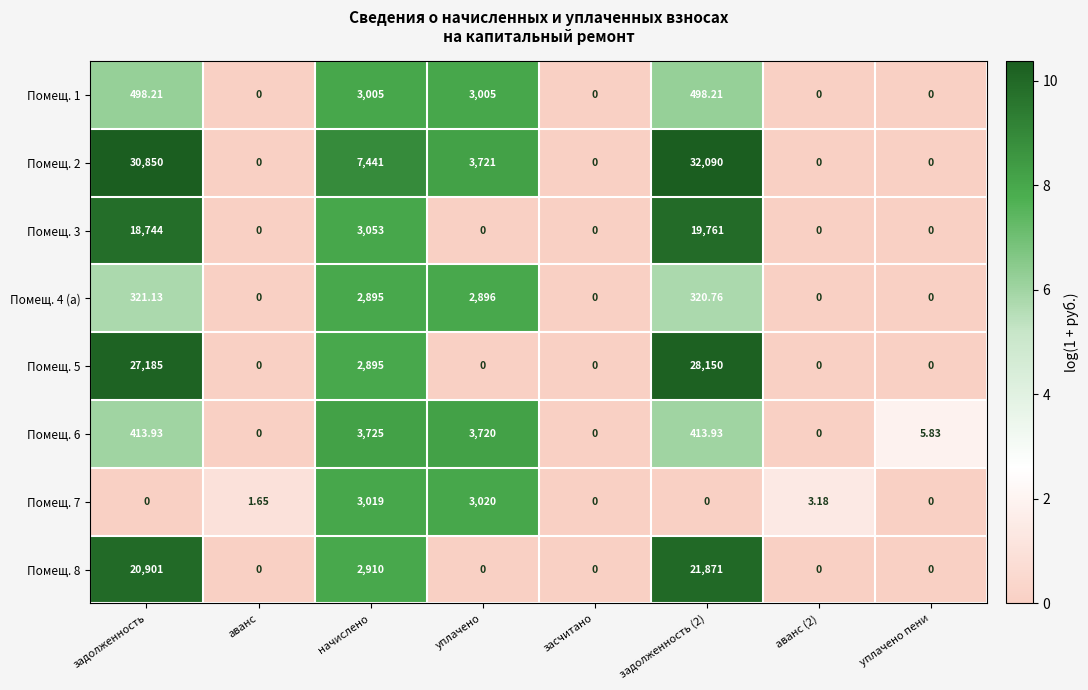

What is the difference between the highest and lowest values at начислено?

4546.0